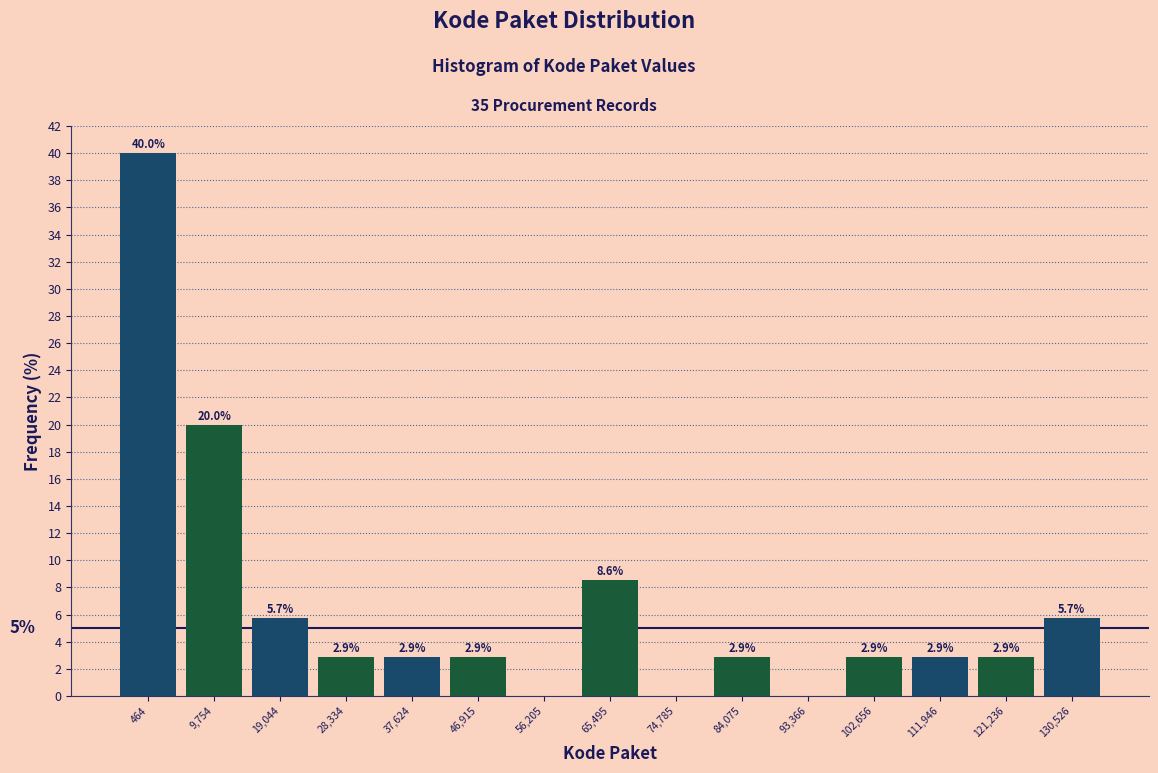

Reading right to left, transcribe all the data shown in this chart.

130,526=5.7	121,236=2.9	111,946=2.9	102,656=2.9	93,366=0.0	84,075=2.9	74,785=0.0	65,495=8.6	56,205=0.0	46,915=2.9	37,624=2.9	28,334=2.9	19,044=5.7	9,754=20.0	464=40.0